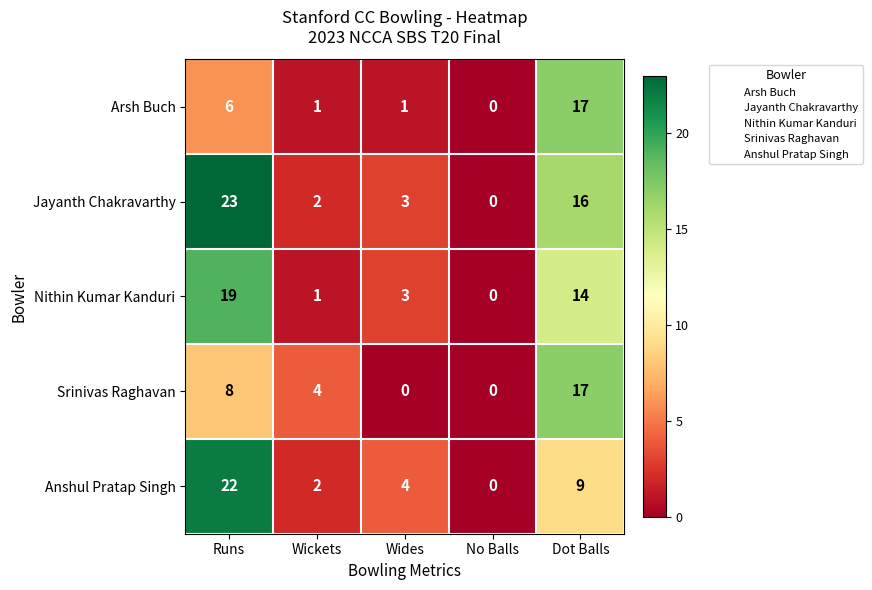

What is the difference between the maximum and minimum values in the Anshul Pratap Singh series?

22